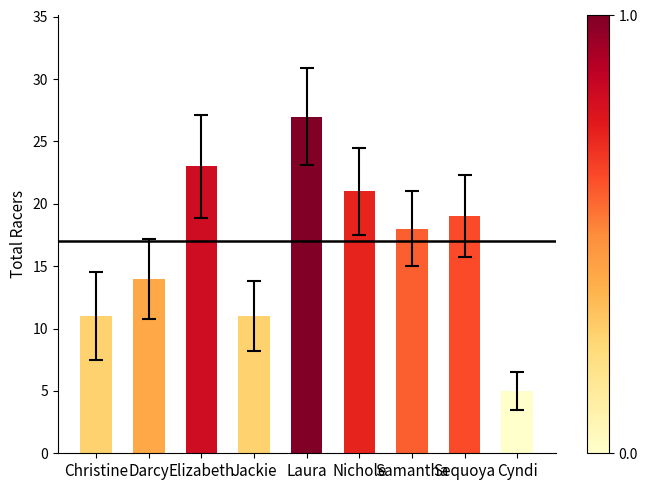

What is the change in value from Christine to Nichole?

+10